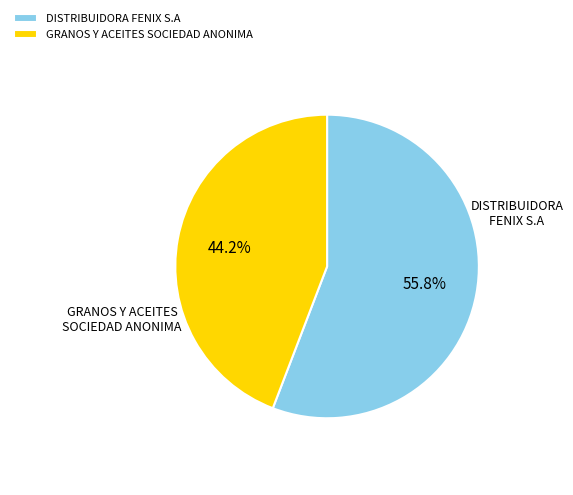

To the nearest percent, what is the combined percentage of GRANOS Y ACEITES SOCIEDAD ANONIMA and DISTRIBUIDORA FENIX S.A?

100%